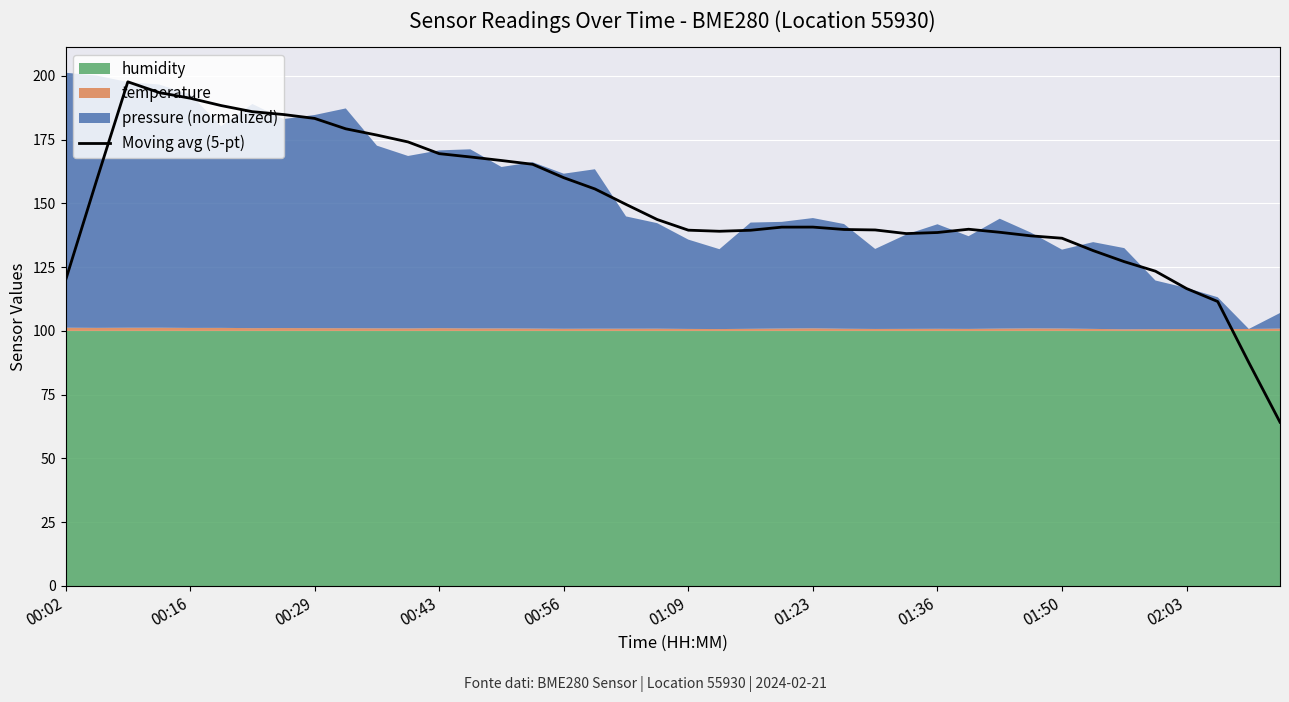

The value of Moving avg (5-pt) at 00:16 is 310.2. True or false?

False